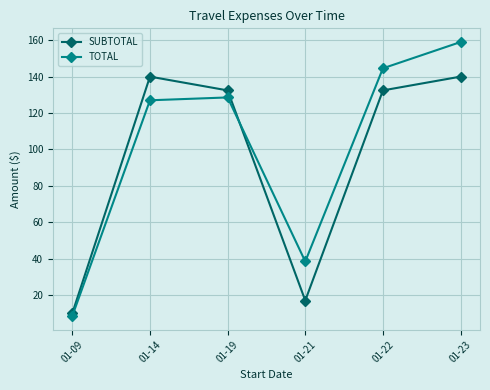

Rank the series at 01-22 from highest to lowest value.

TOTAL, SUBTOTAL